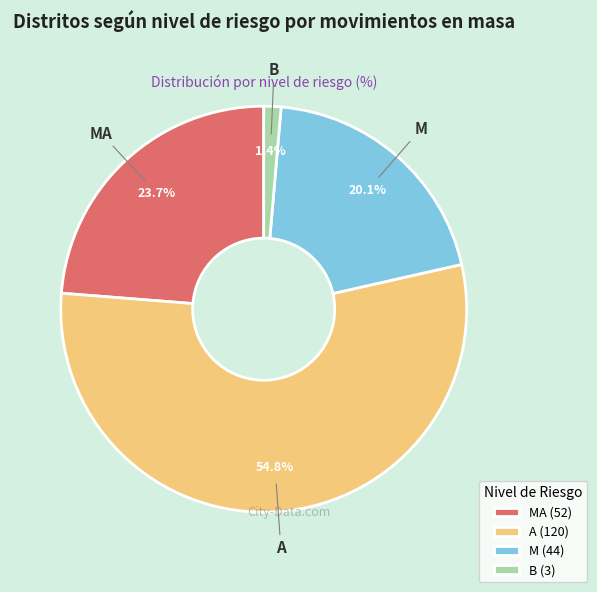

Count the number of slices in the pie.

4